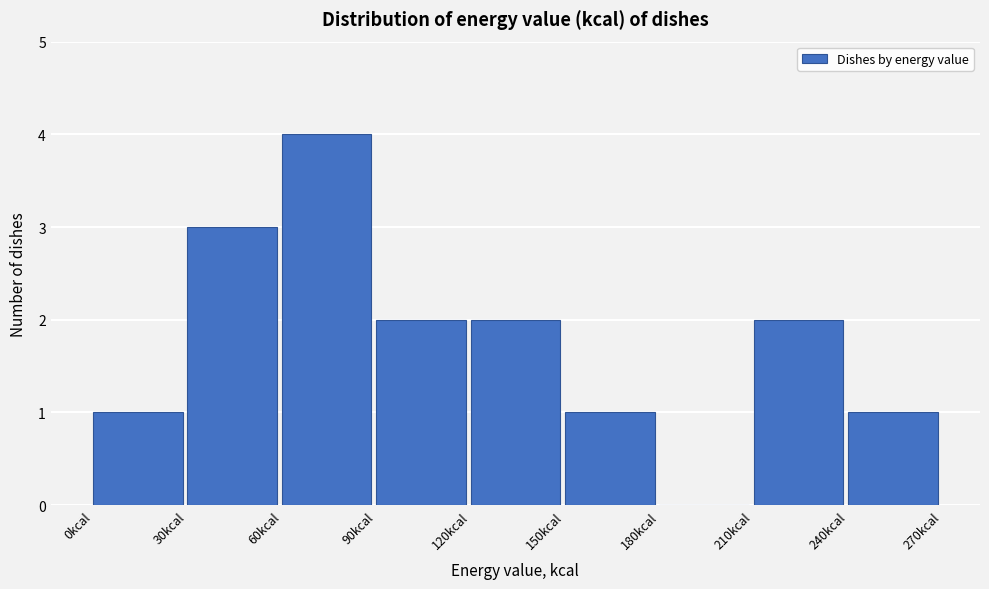

How tall is the bar that spans 120 to 150 on the x-axis? The values are not printed on the chart, so give them approximately, as read against the axis.

2